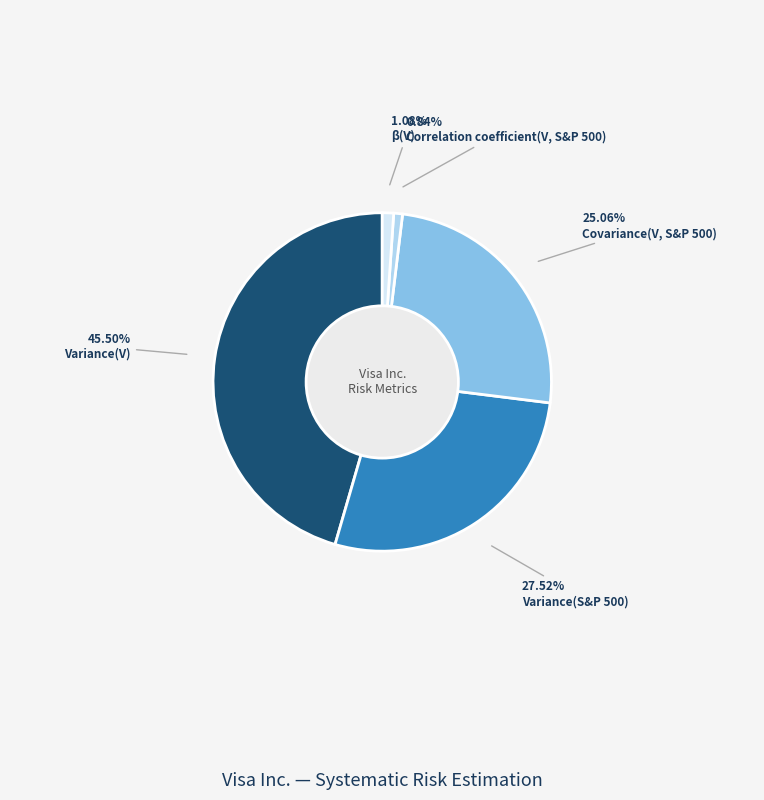

What percentage is the β(V) slice, to the nearest percent?

1%